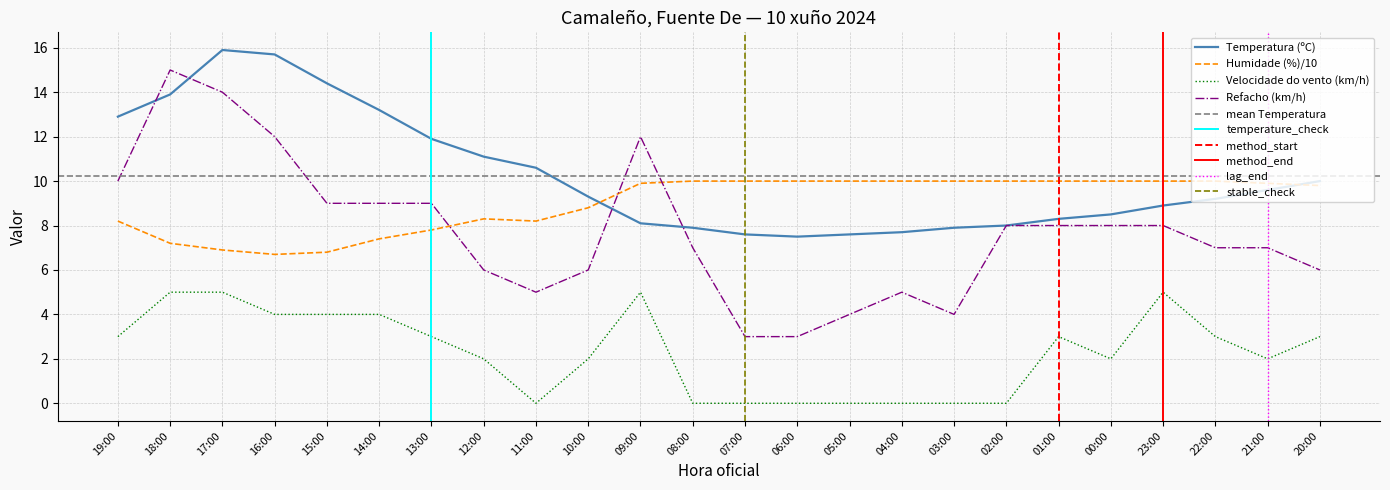

The Temperatura (ºC) series shows 8.1 at 09:00. True or false?

True